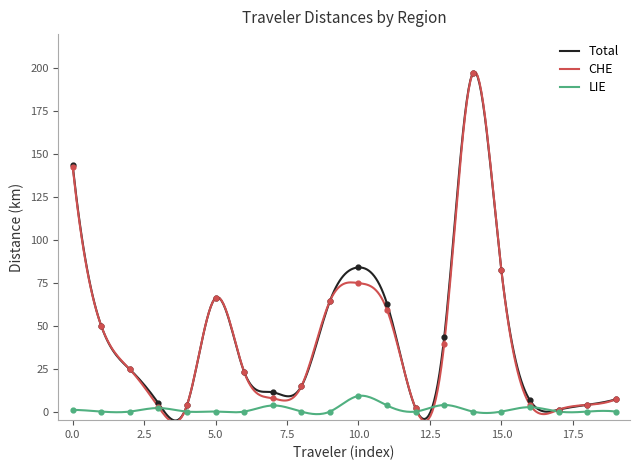

What are all the series names shown in the legend?

Total, CHE, LIE